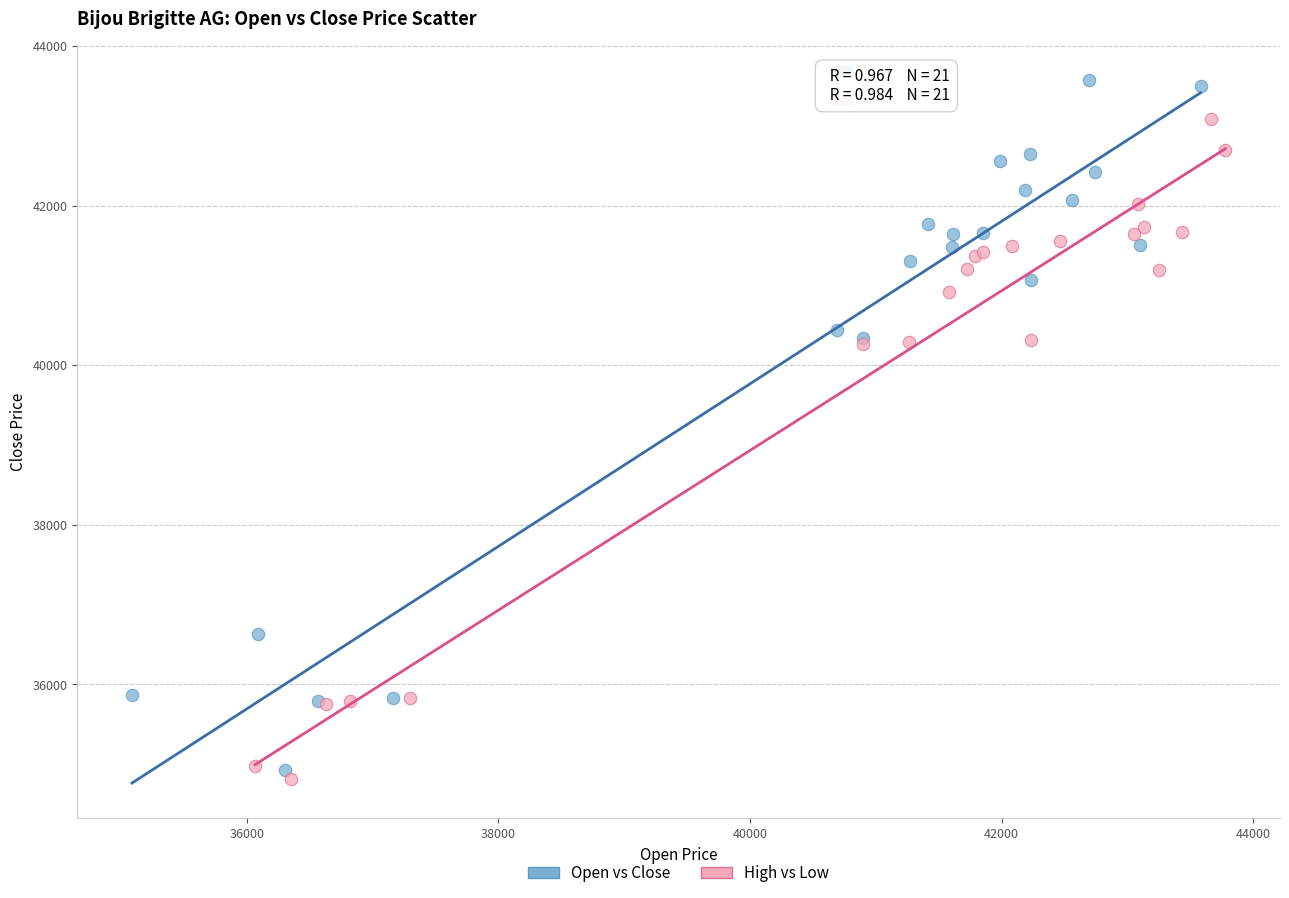

Which series has the largest Y range (max minus min)?

Open vs Close